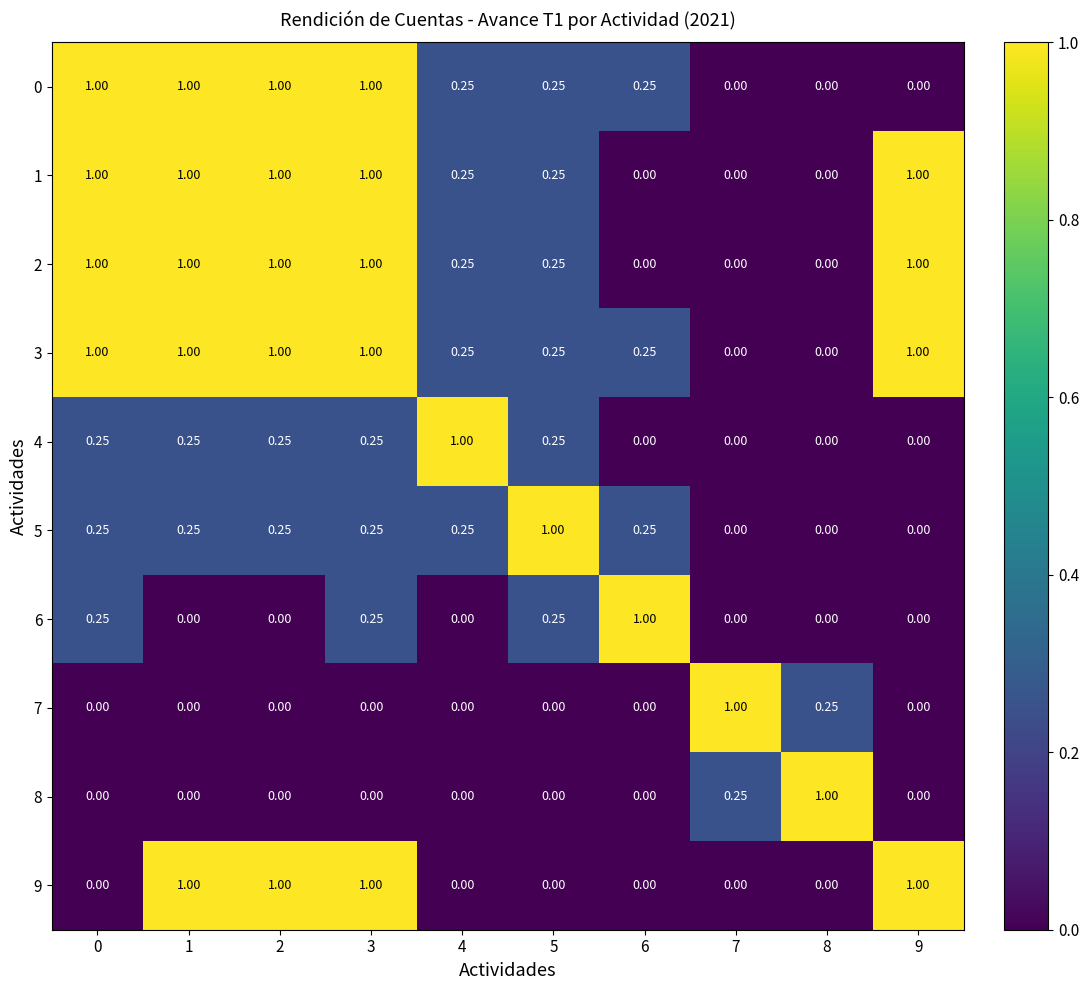

How many data points in 8 are above 0?

2